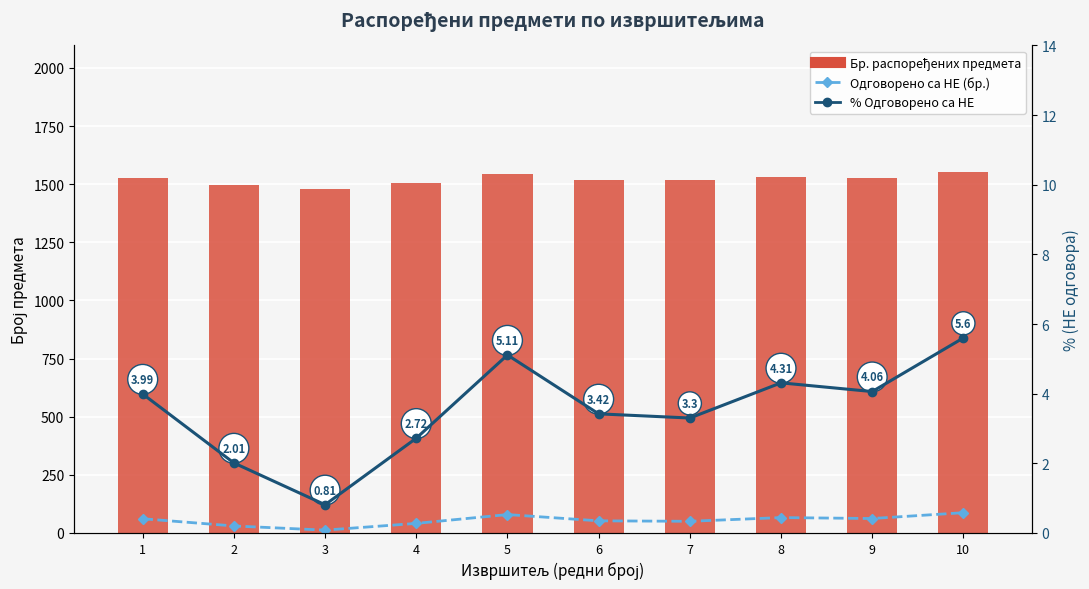

What is the greatest value displayed?

1553.0